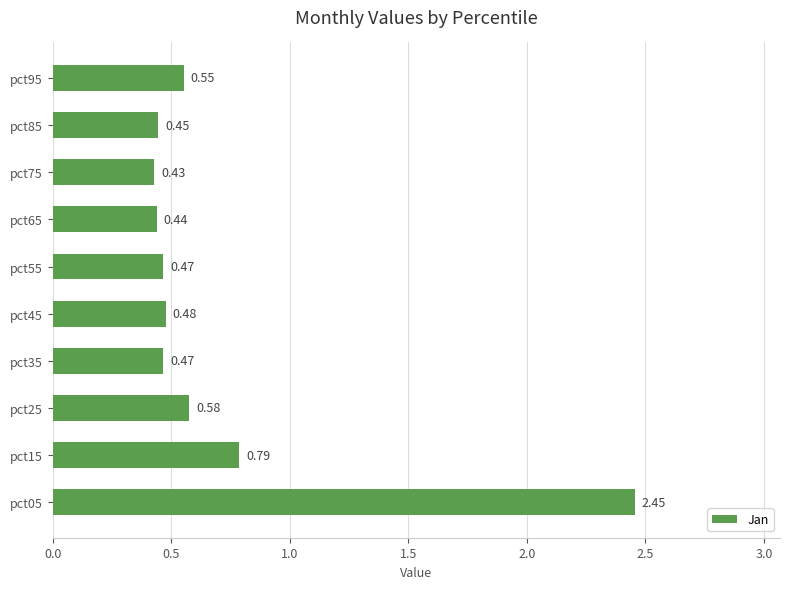

What is the sum of all values?

7.1